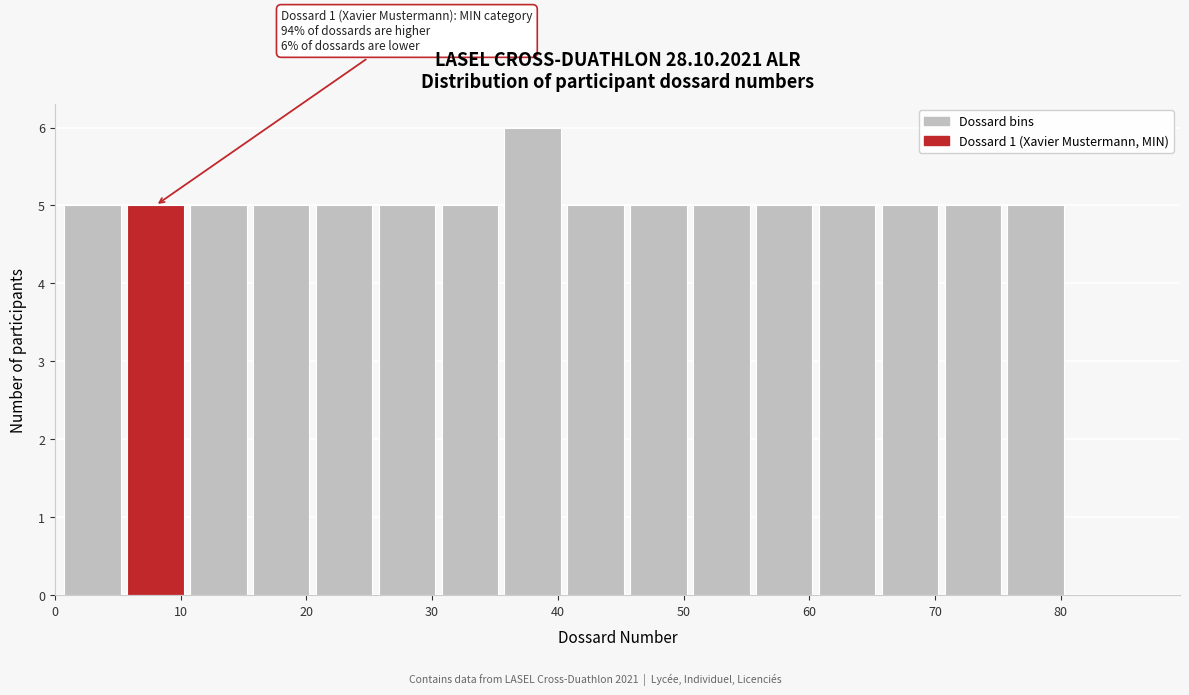

Which range on the x-axis has the tallest bar?

35.5 to 40.5